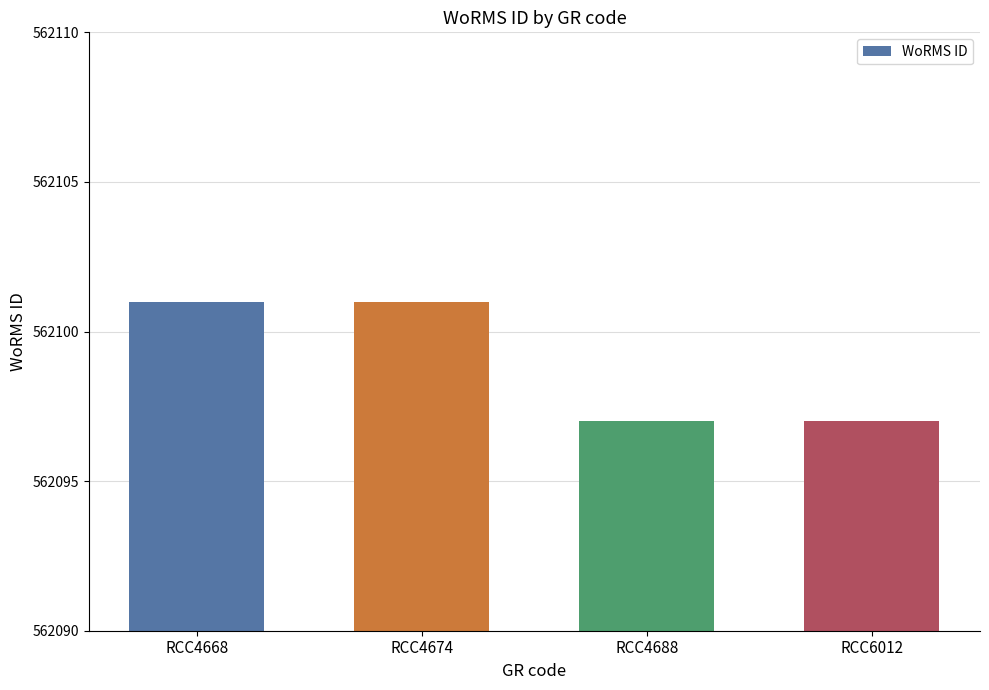

What is the sum of all values?

2248396